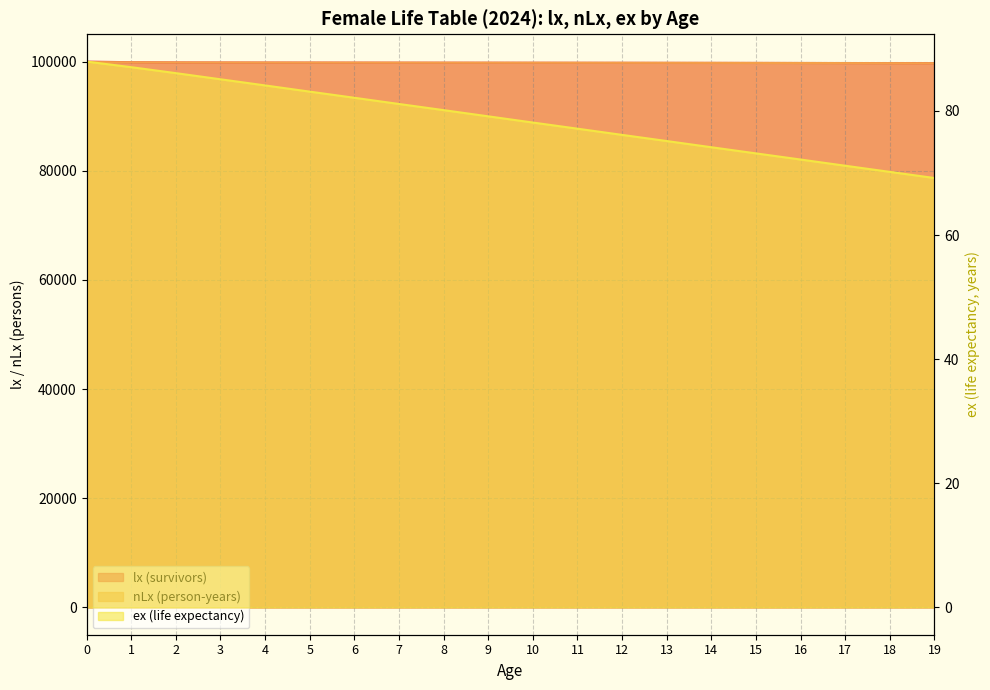

At which label does nLx (person-years) reach its minimum?

19